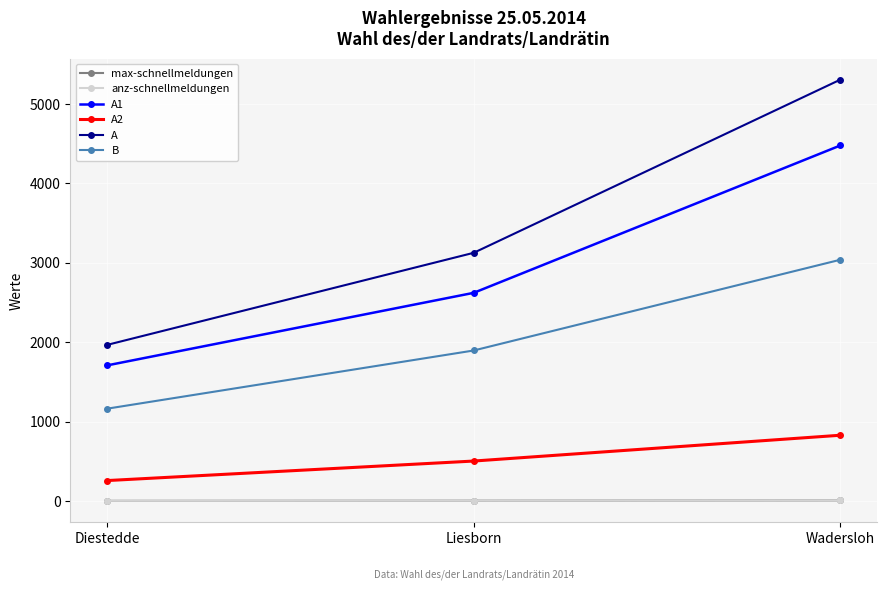

What position from the left is Wadersloh?

3